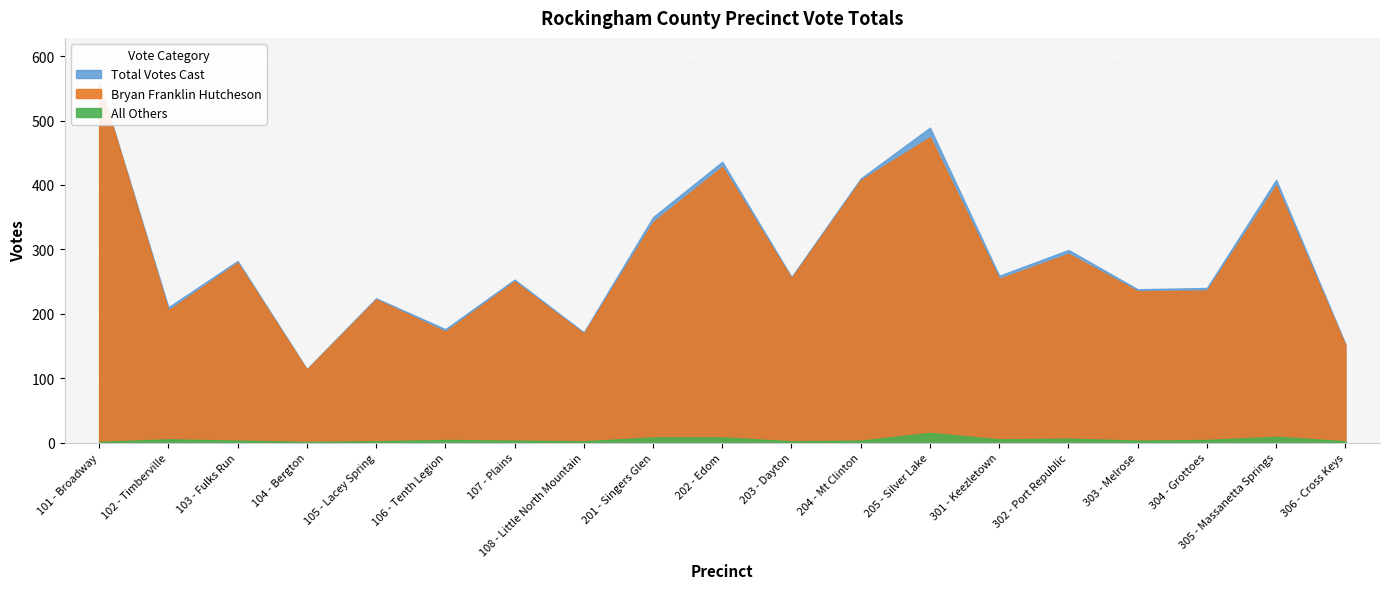

What is the value of the Total Votes Cast point at the 7th from the left?

253